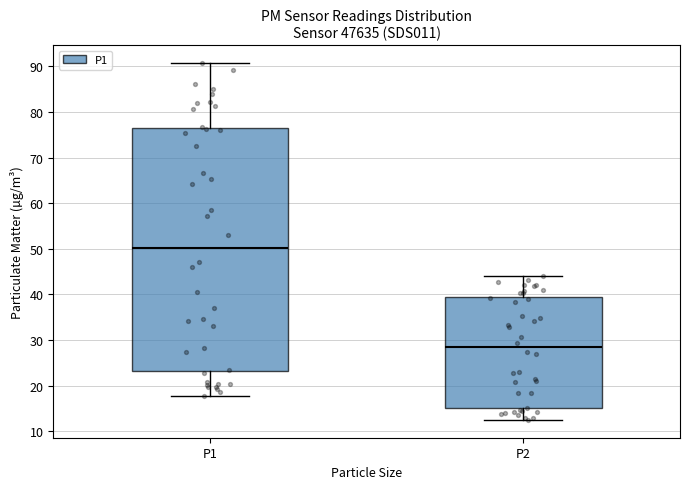

Where does the lower whisker of the box for P1 end on the y-axis? The values are not printed on the chart, so give them approximately, as read against the axis.

18